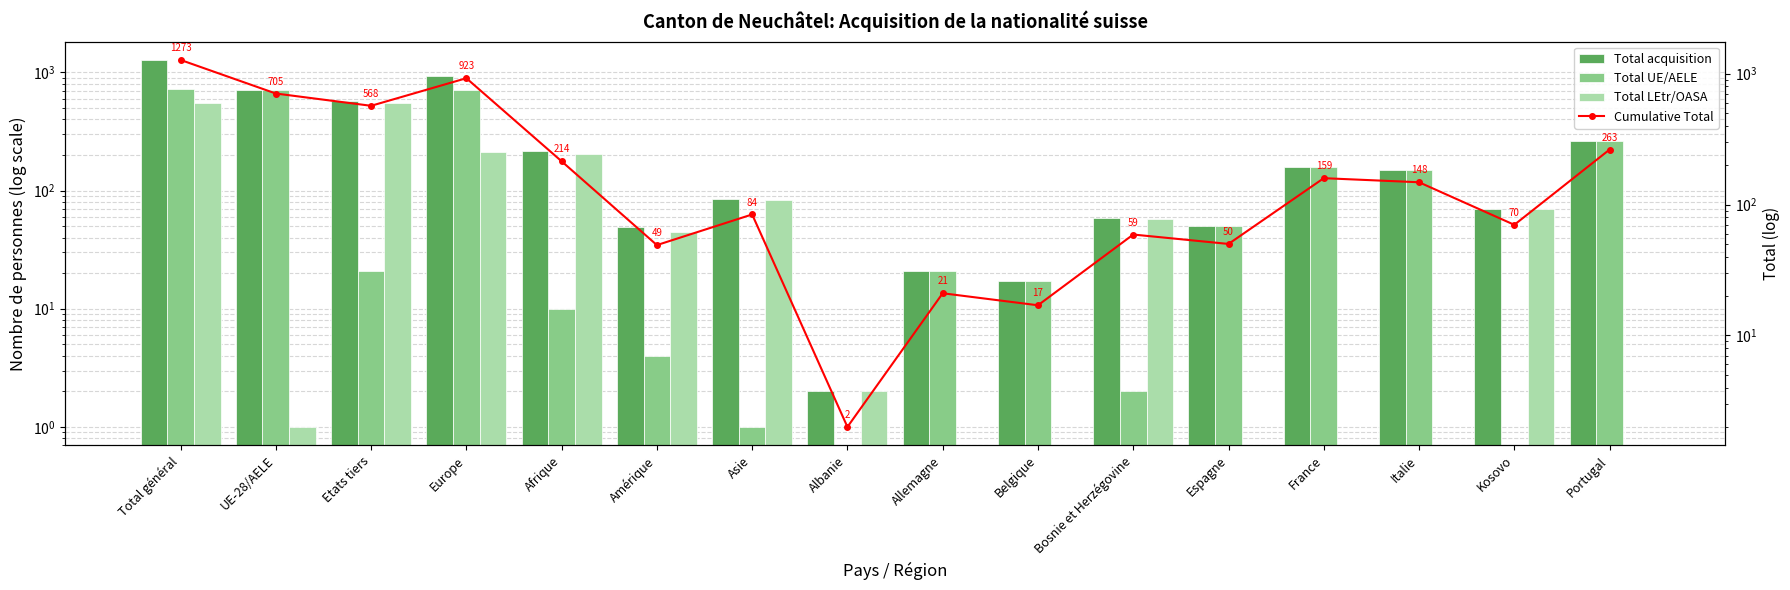

What is the difference between the second highest and second lowest values in the Total LEtr/OASA series?

547